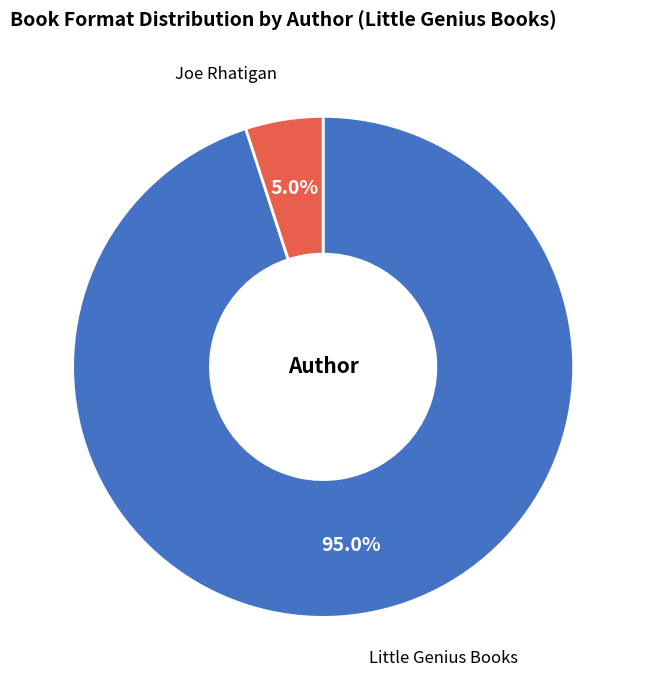

Count the number of slices in the pie.

2